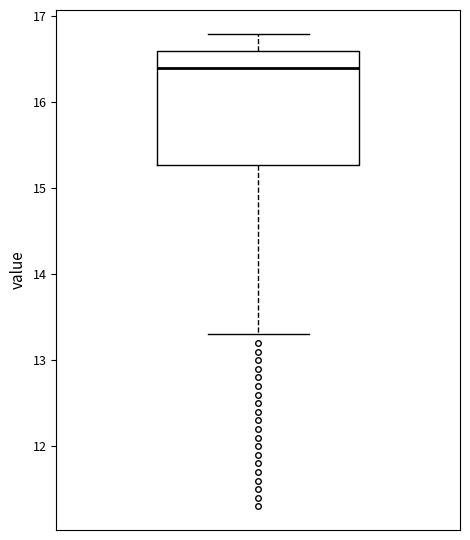

Transcribe this box plot: give where the median line is, the range the box spans, and where the two whiskers end, as read against the y-axis. The values are not printed on the chart, so give them approximately, as read against the axis.

median 16.4, box 15.3 to 16.6, whiskers 13.3 to 16.8